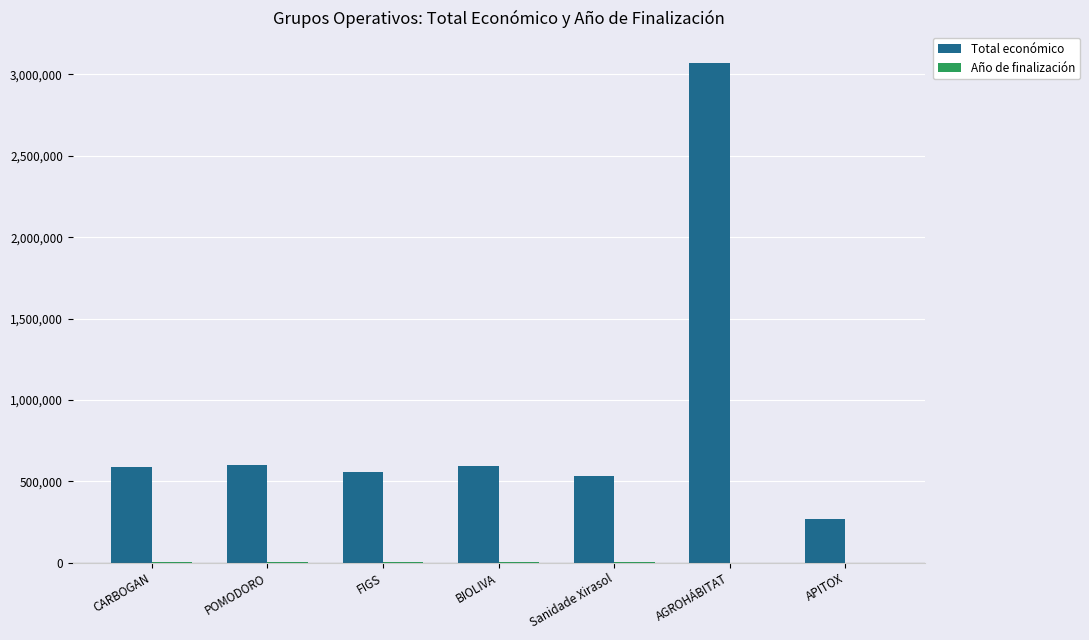

What is the sum of all Total económico values?

6213418